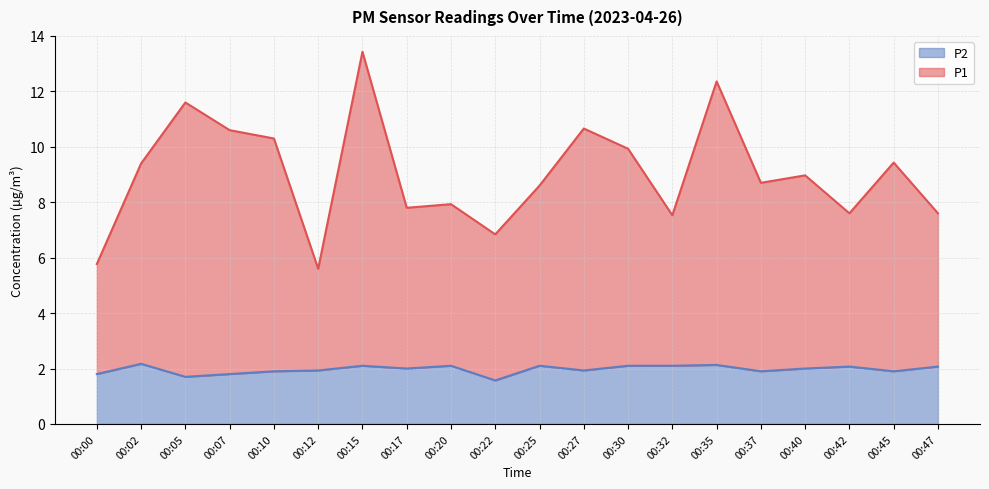

True or false: P2 and P1 intersect in this chart.

False